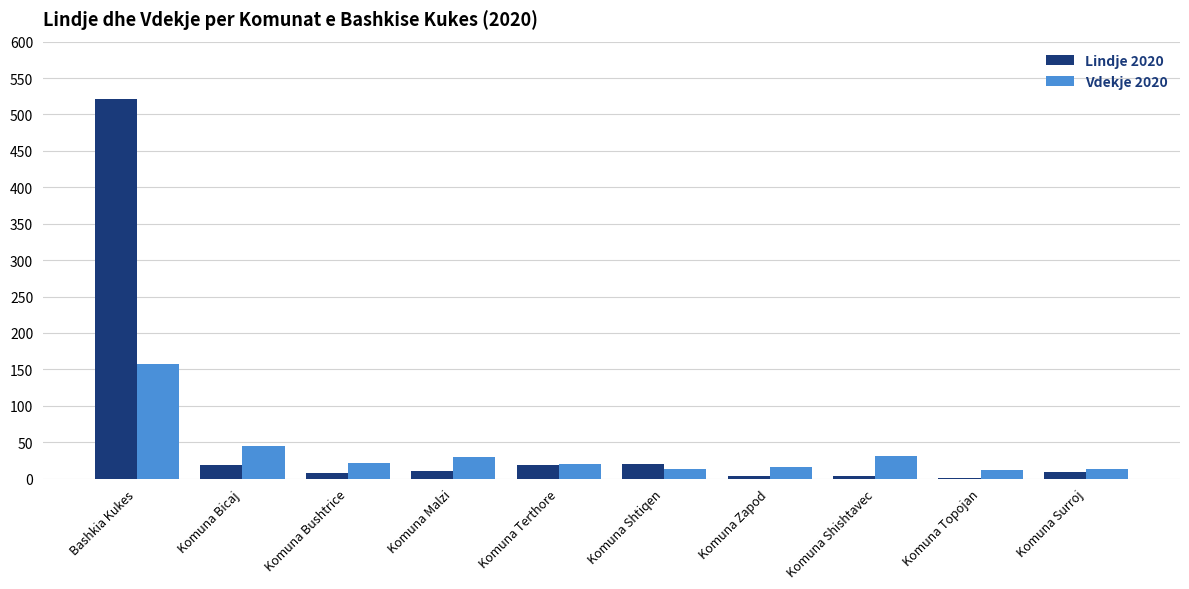

At which category is the sum across all series the highest?

Bashkia Kukes